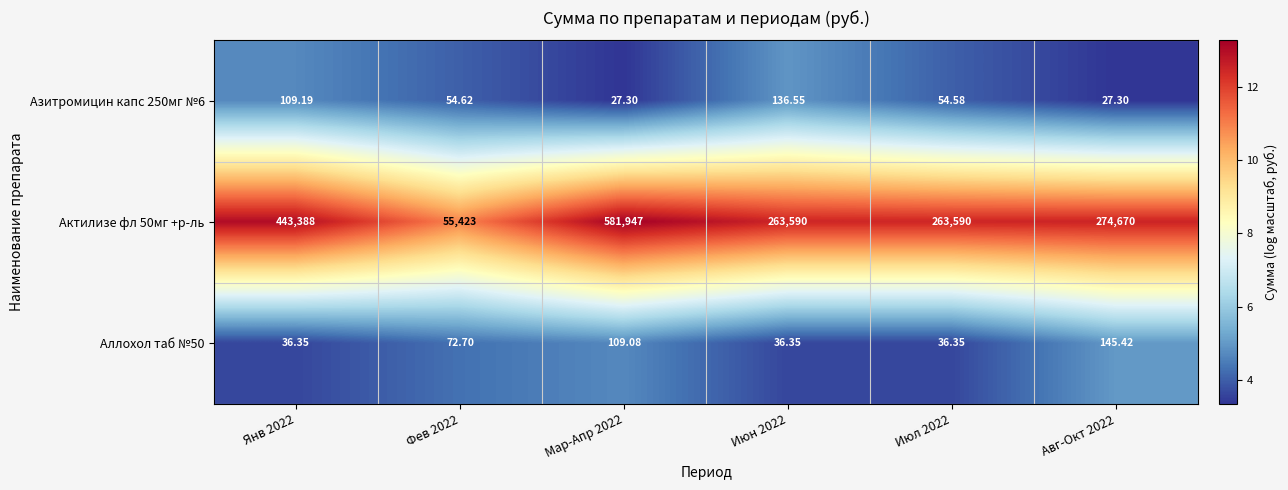

Is the value of Азитромицин капс 250мг №6 at Мар-Апр 2022 greater than the value of Актилизе фл 50мг +р-ль at Мар-Апр 2022?

No